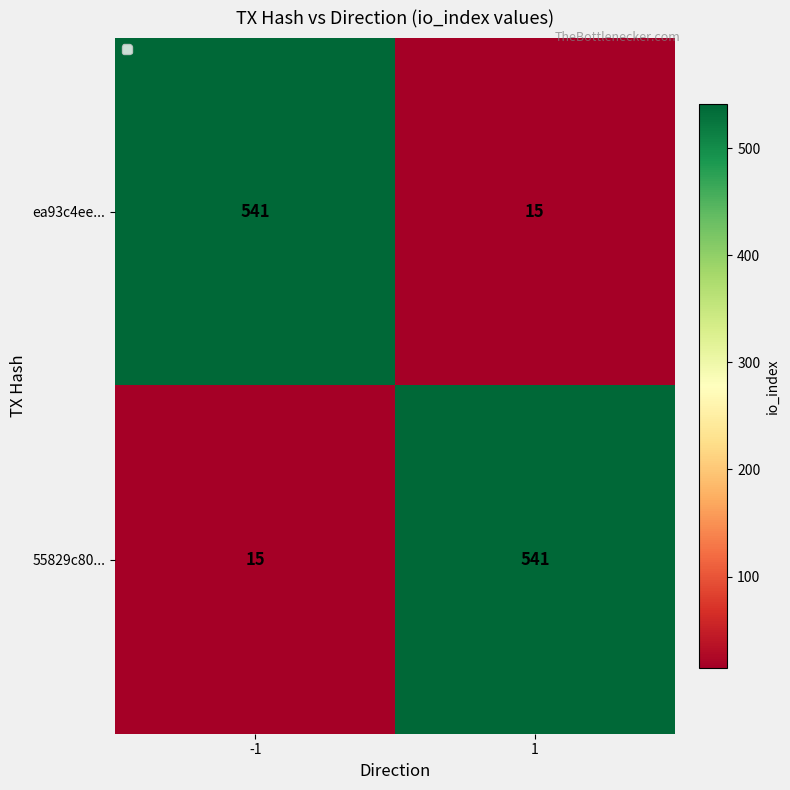

What is the difference between the highest and lowest values at 1?

526